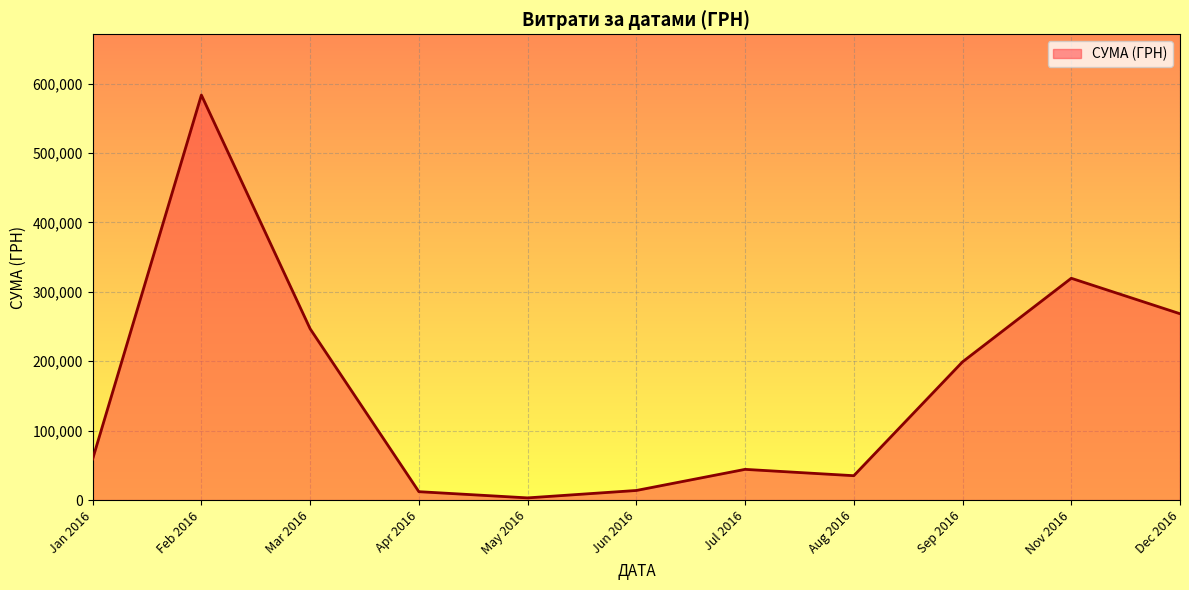

What is the maximum value shown in the chart?

583556.1